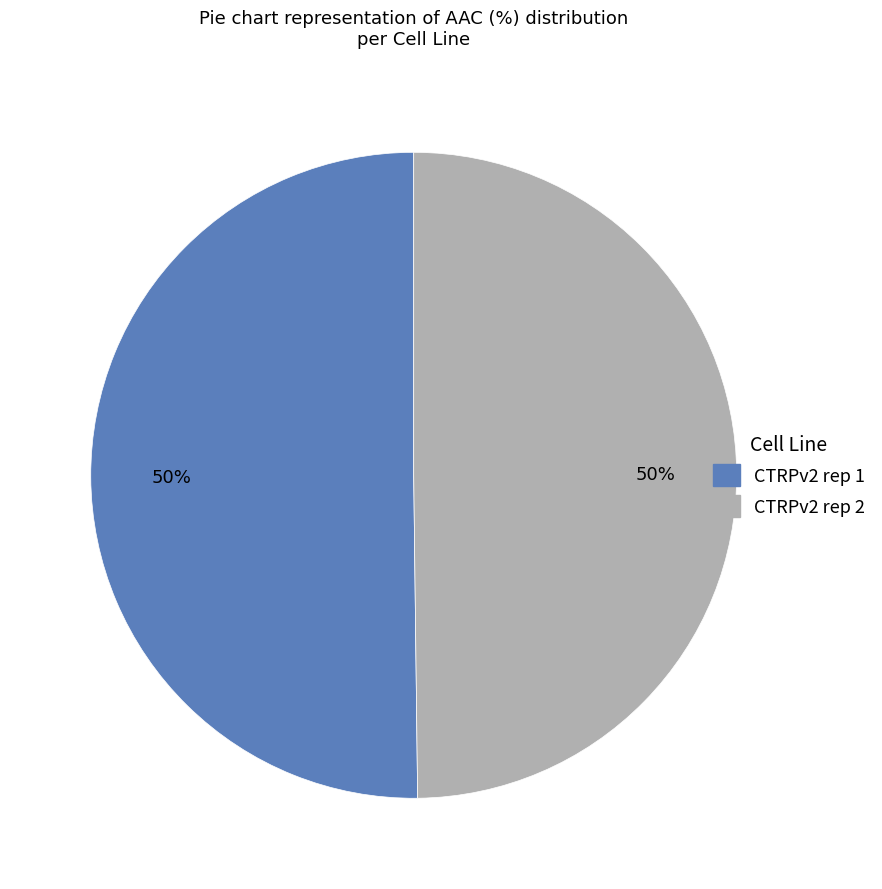

Combined, do CTRPv2 rep 2 and CTRPv2 rep 1 account for over 50%?

Yes